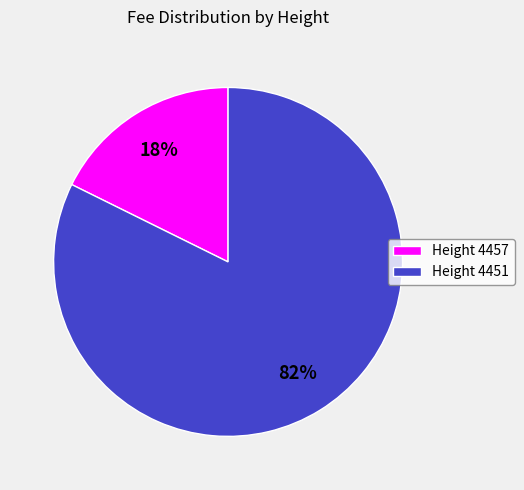

The Height 4457 slice represents 4% of the pie. True or false?

False